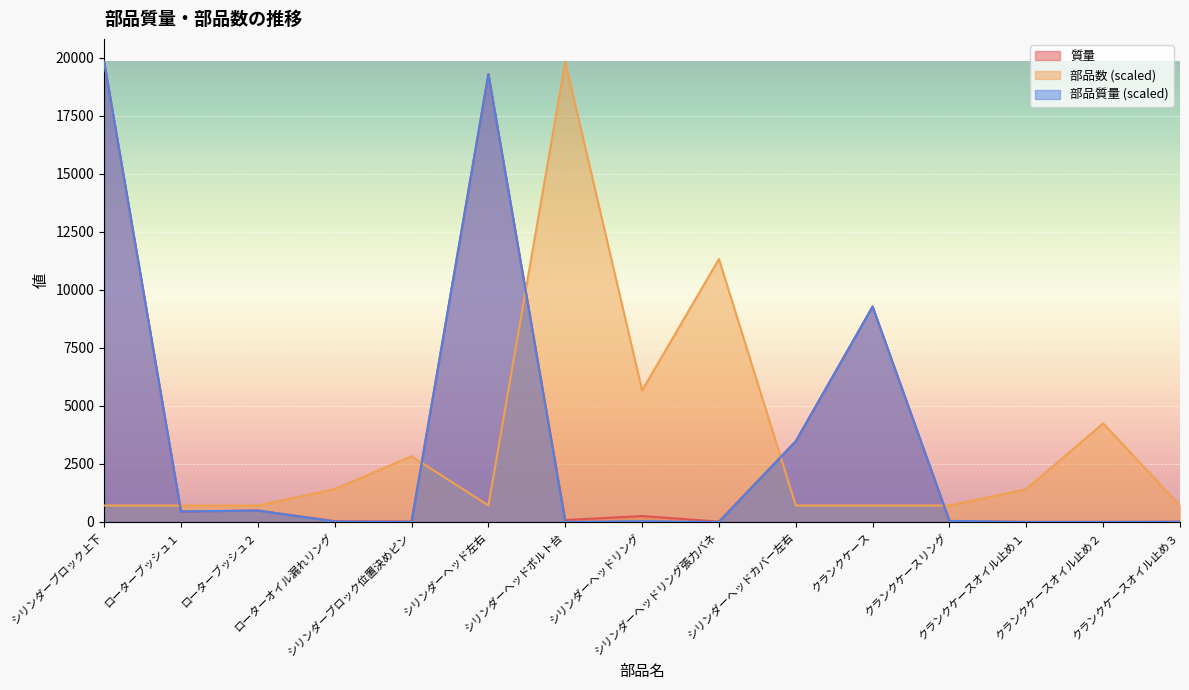

Which has a higher value, クランクケースオイル止め２ or クランクケースリング?

クランクケースリング